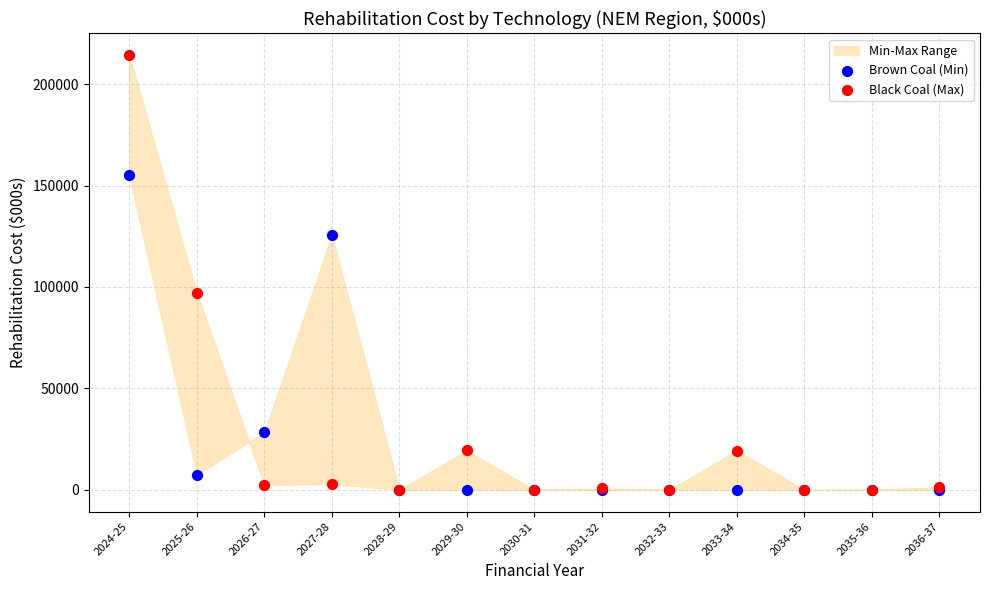

In the Black Coal (Max) series, what Y value is closest to 107170?

97078.9